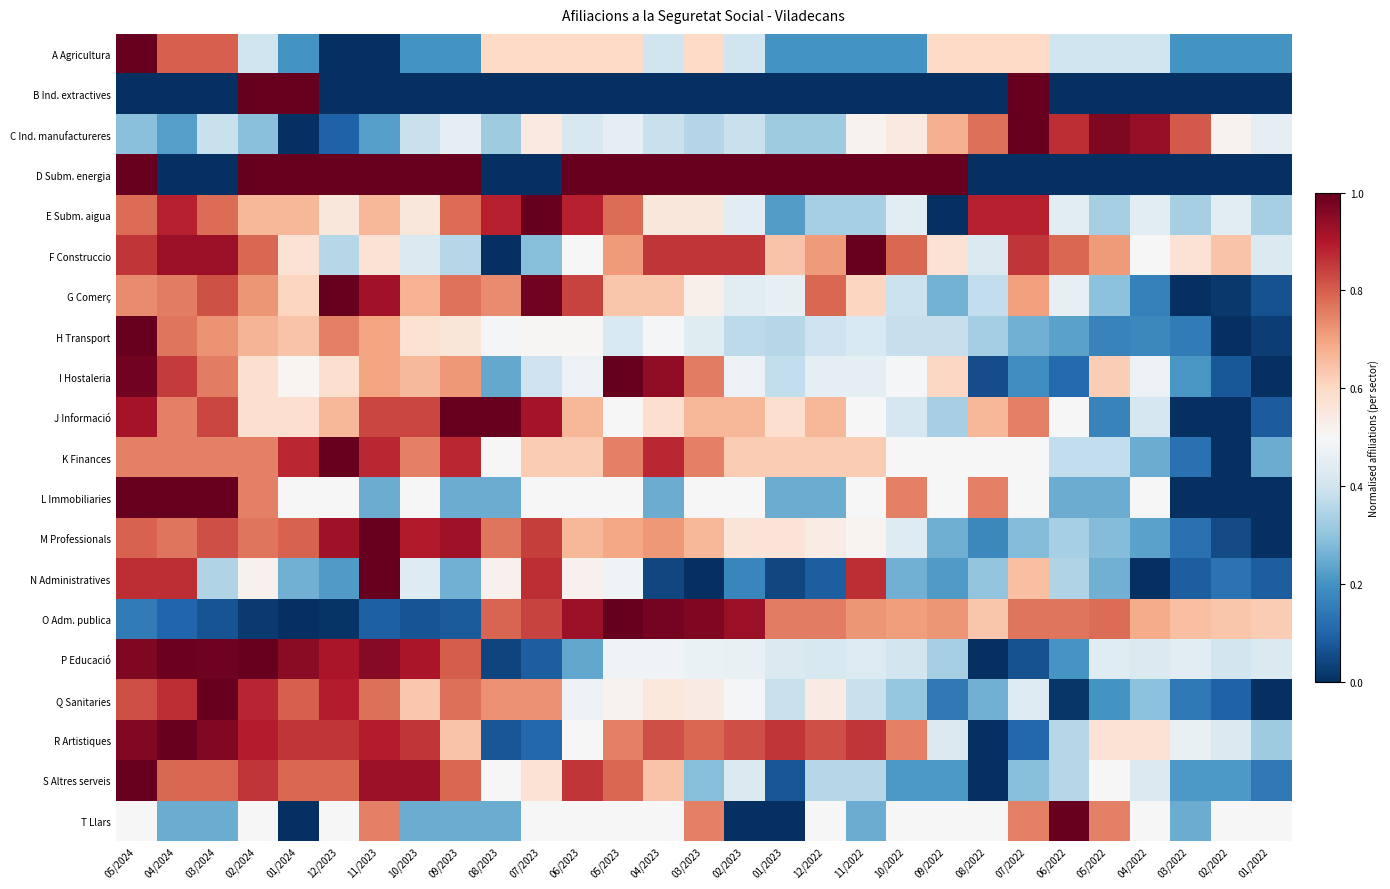

At which category does the chart reach its peak across all series?

05/2024